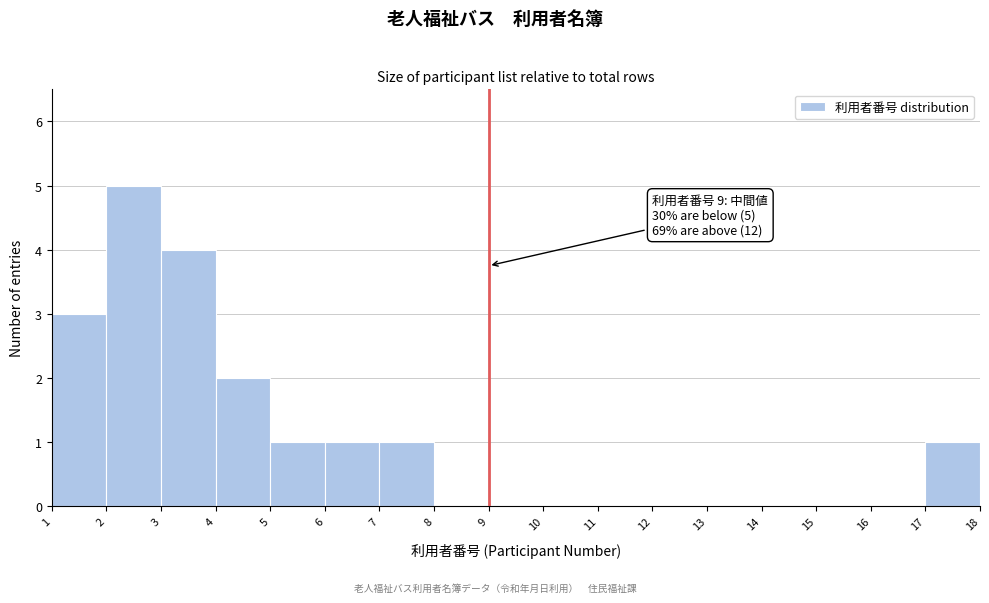

Over which range of the x-axis is the bar tallest?

2 to 3